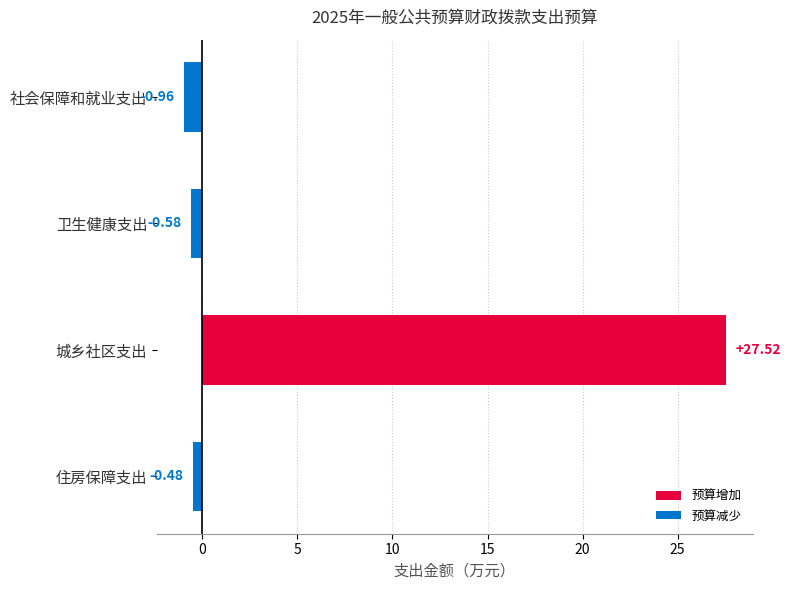

What is the label of the 3rd bar from the top?

城乡社区支出